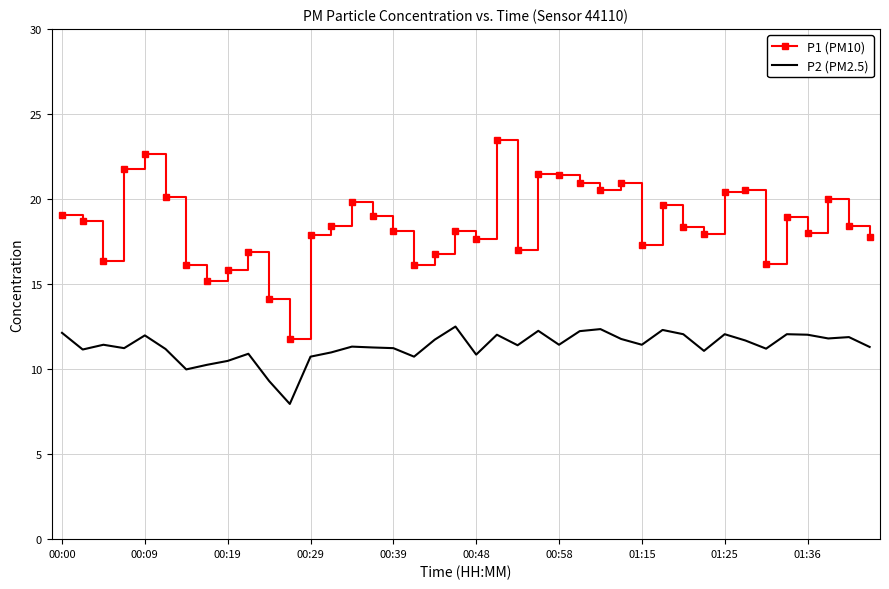

Which series has the widest spread of values?

P1 (PM10)